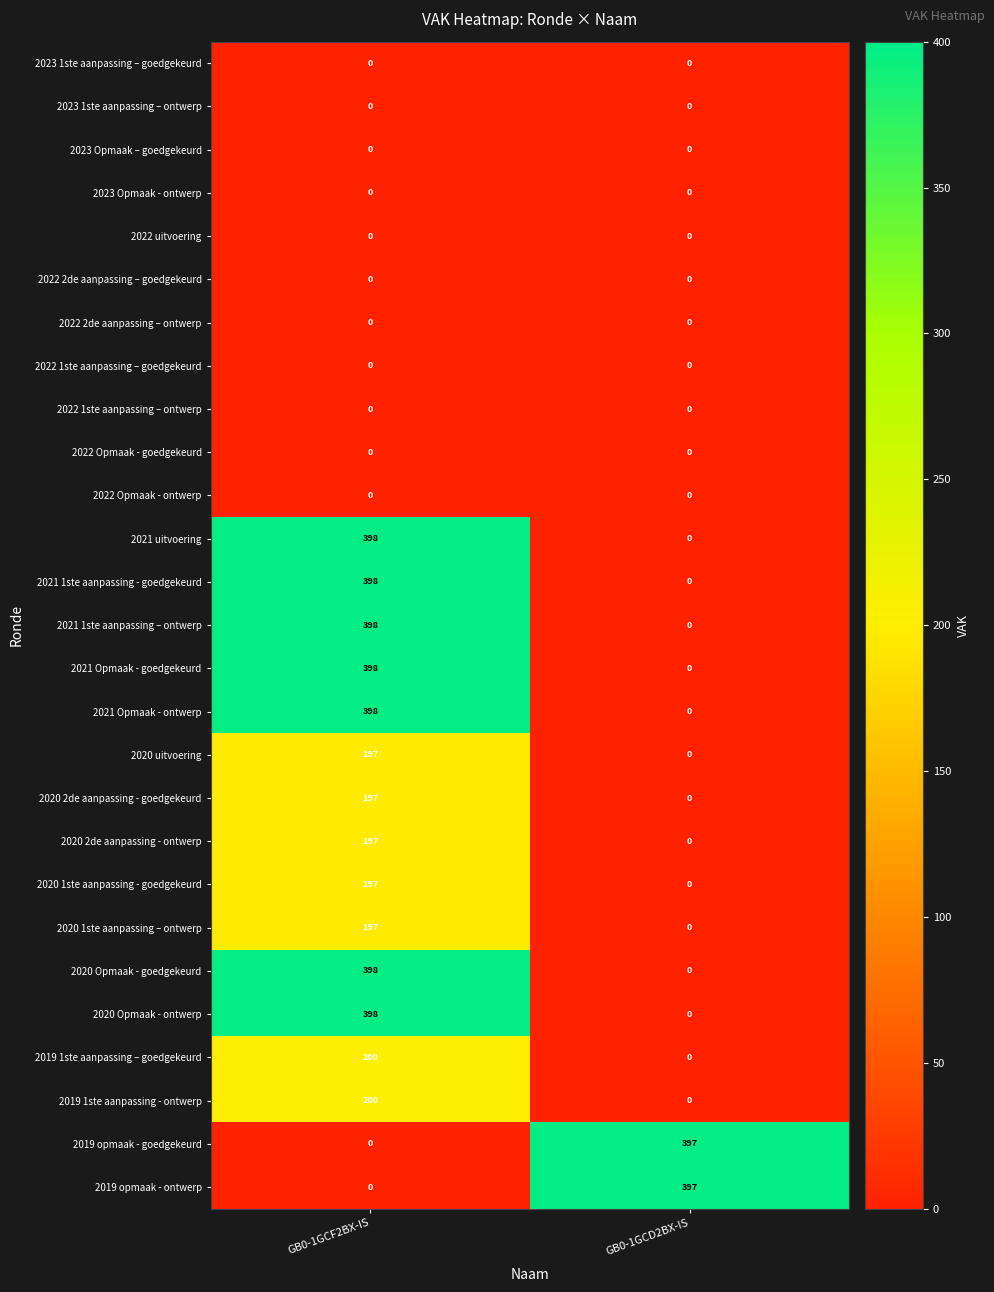

What is the difference between the highest and lowest values at GB0-1GCF2BX-IS?

398